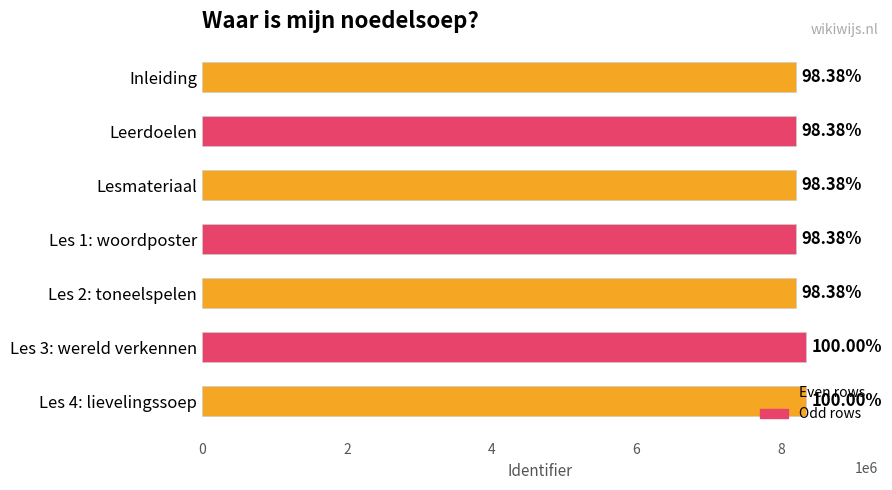

Does the chart contain any negative values?

No